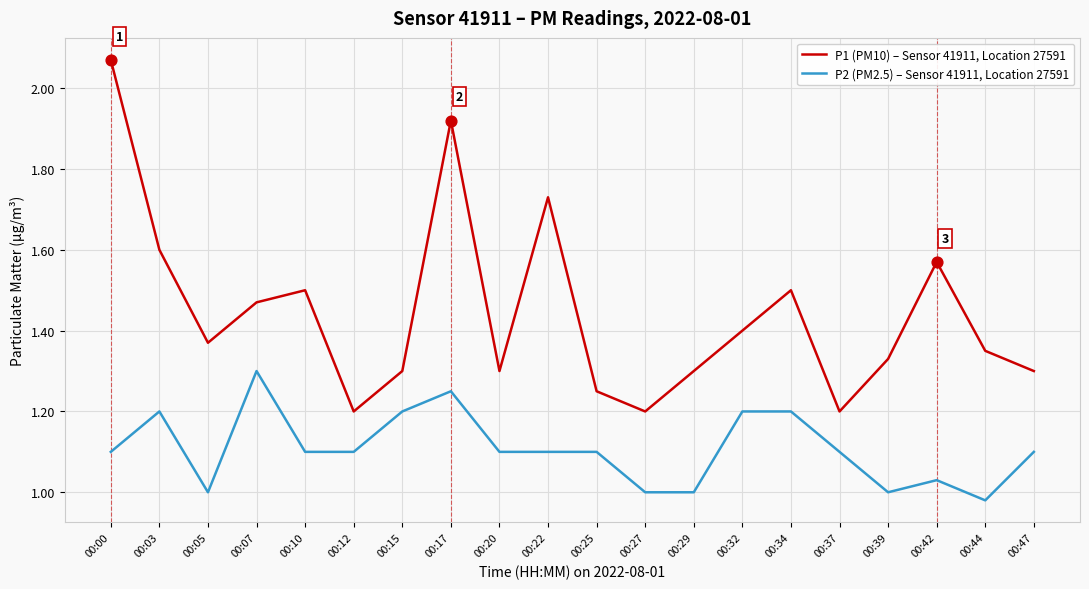

Which series changed the most between 00:34 and 00:42?

P2 (PM2.5) – Sensor 41911, Location 27591